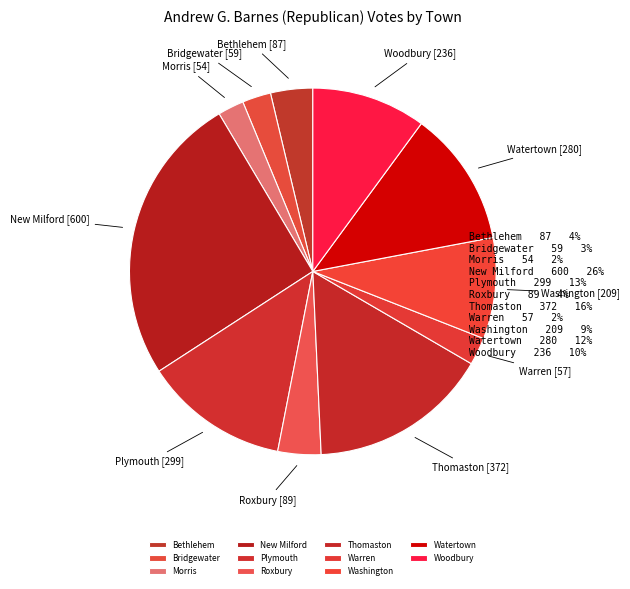

What is the largest slice in the pie chart?

New Milford